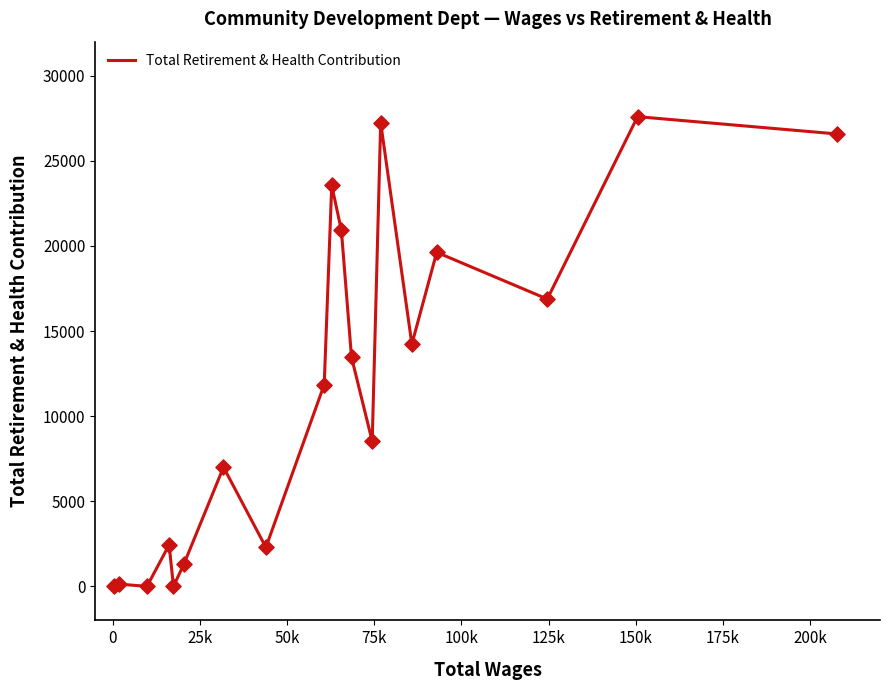

What is the greatest value displayed?

27594